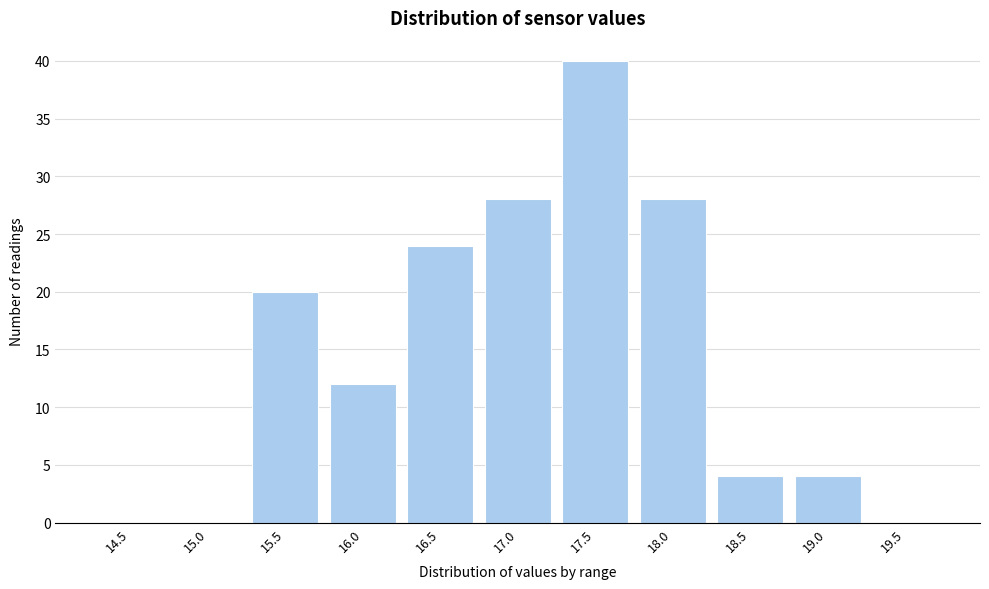

Reading left to right, extract all data points from this chart.

14.5=0	15.0=0	15.5=20	16.0=12	16.5=24	17.0=28	17.5=40	18.0=28	18.5=4	19.0=4	19.5=0